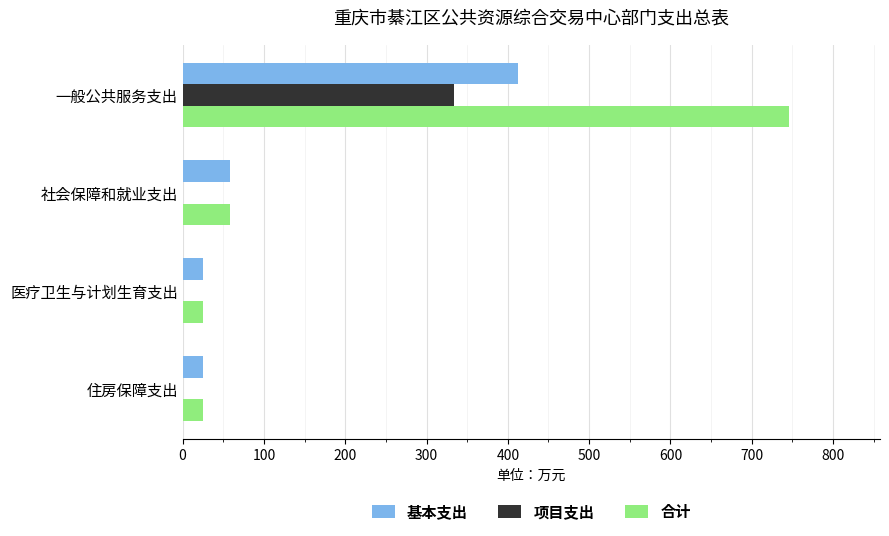

What is the sum of all 项目支出 values?

333.6